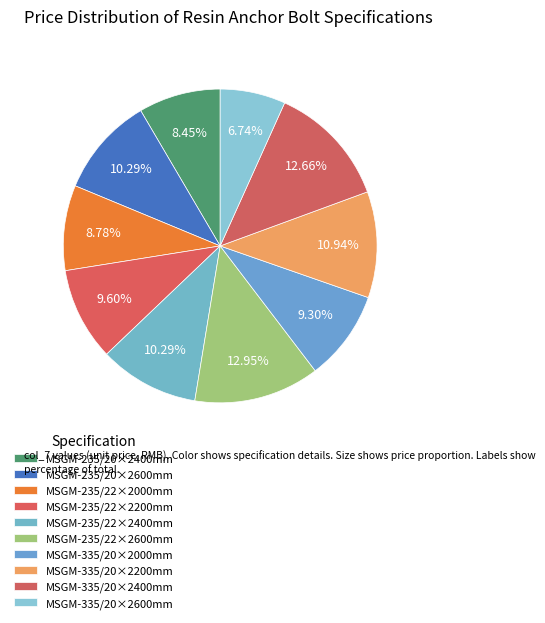

True or false: MSGM-235/20×2600mm accounts for 1% of the total.

False